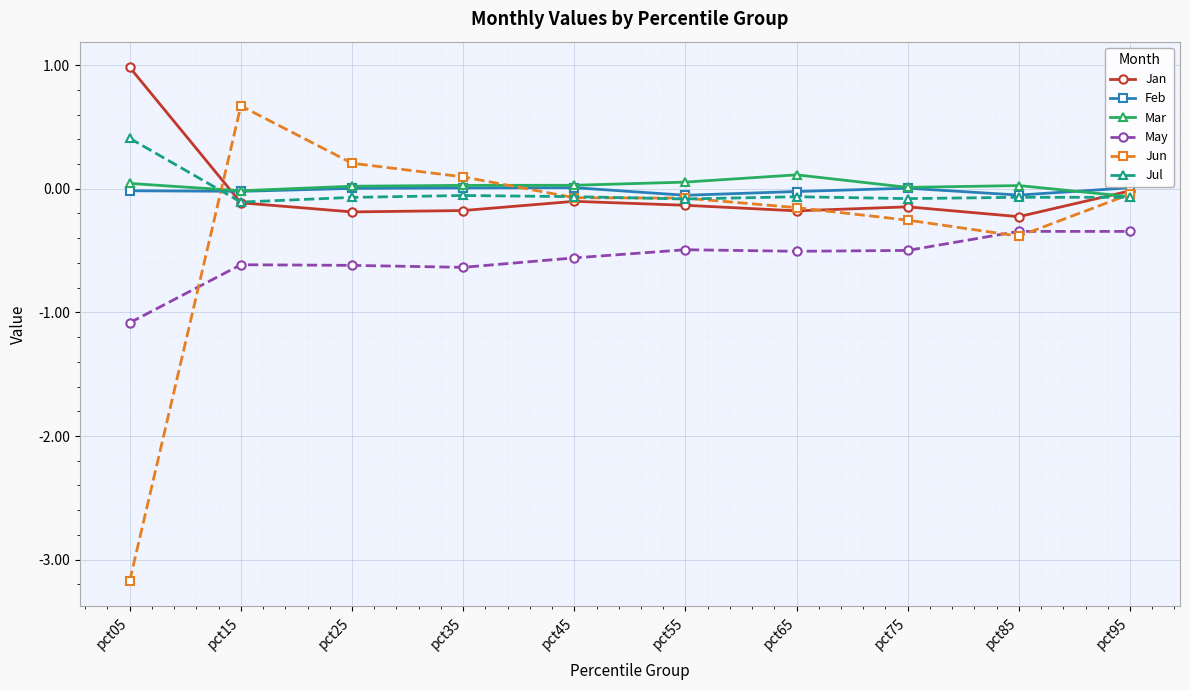

At which label does Mar reach its peak?

pct65